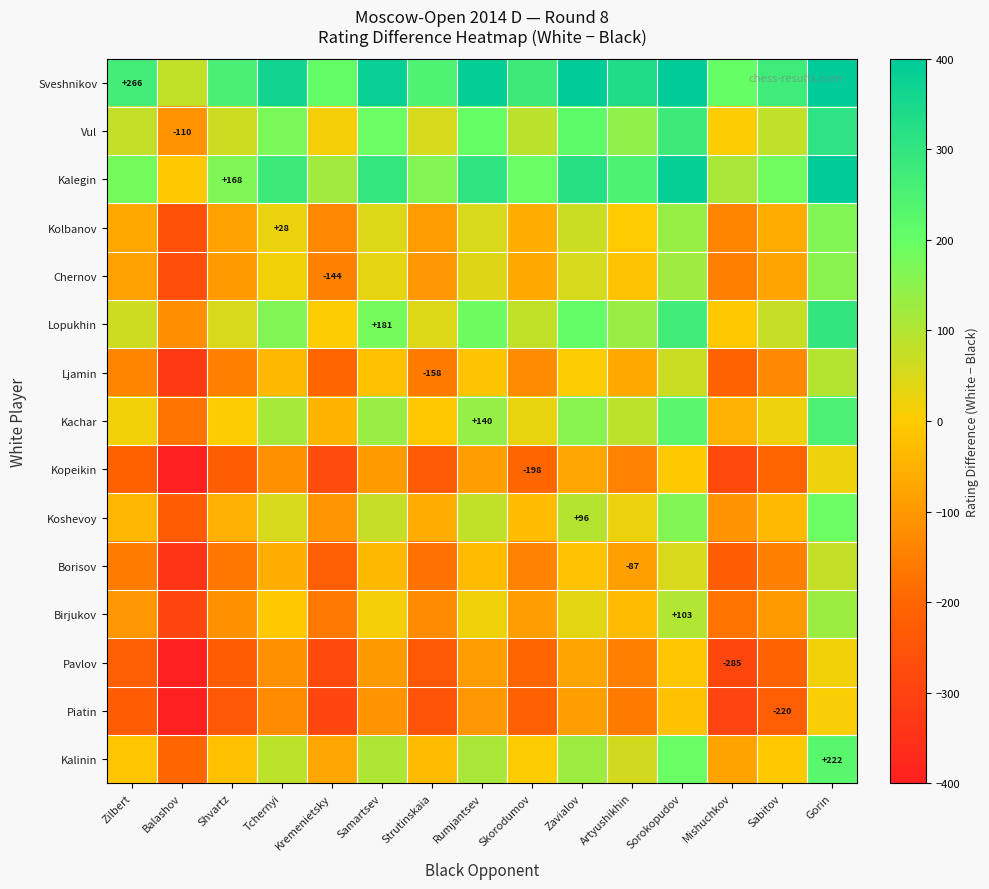

What is the highest value of the Kalinin series?

222